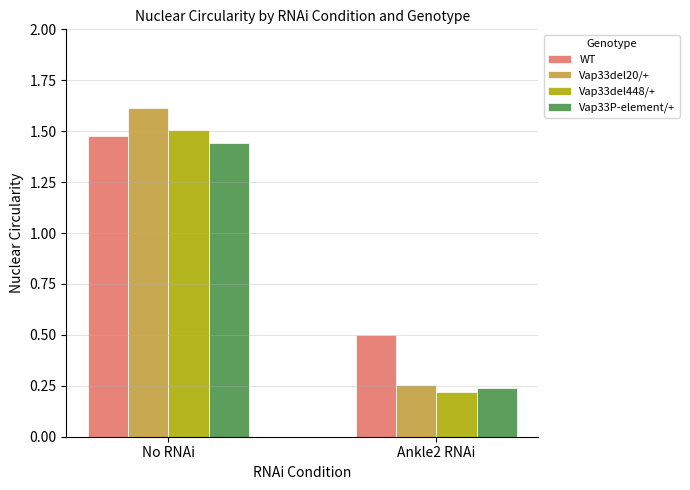

What is the difference between the maximum and minimum values in the WT series?

1.0